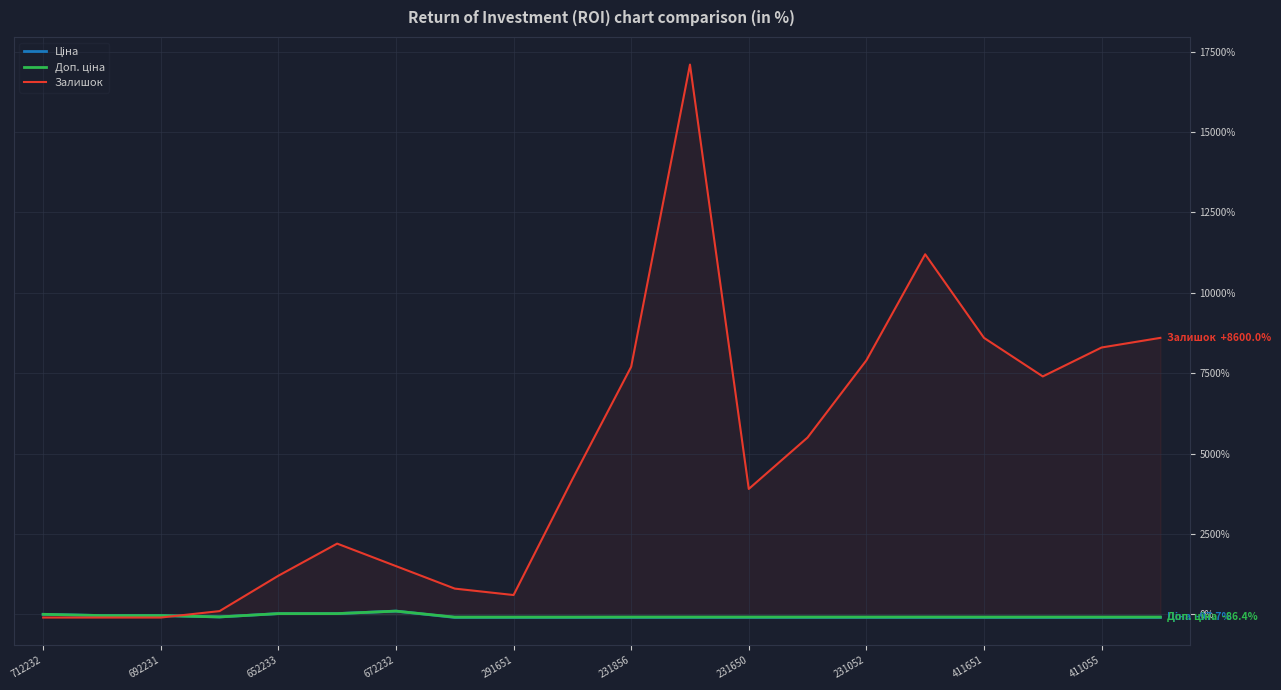

Count the number of categories in the chart.

20